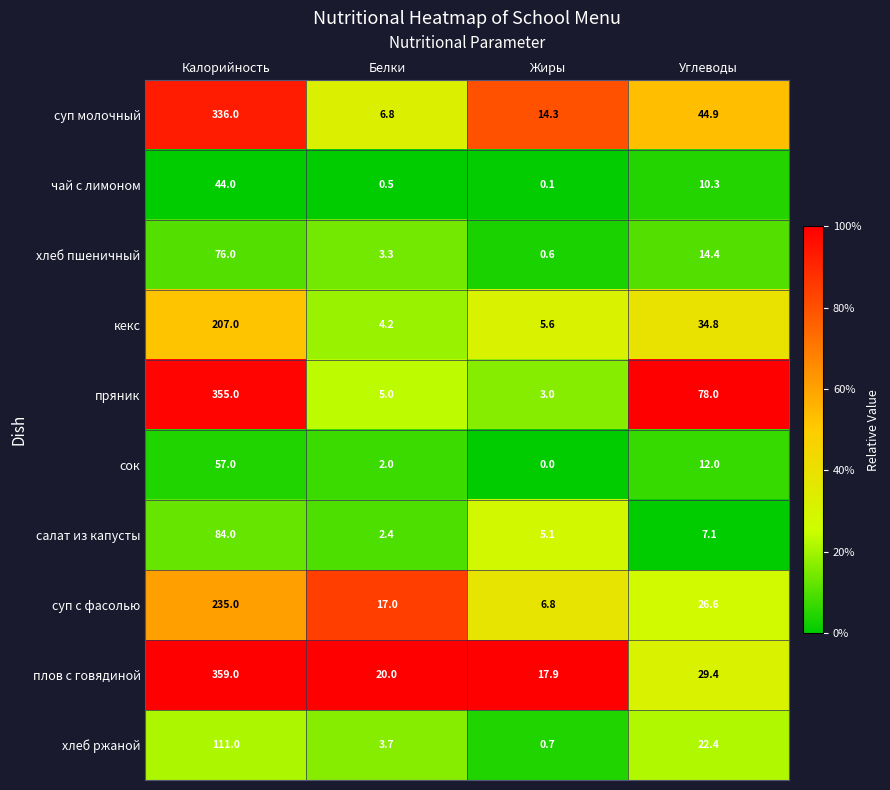

At which label does сок first exceed 12?

Калорийность